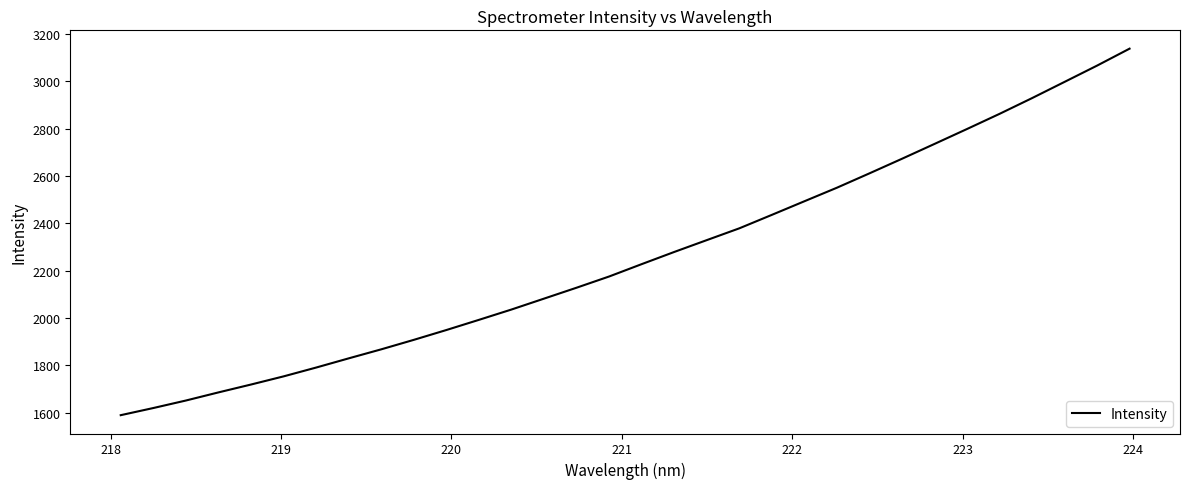

What is the difference between the maximum and second lowest values?

1519.9